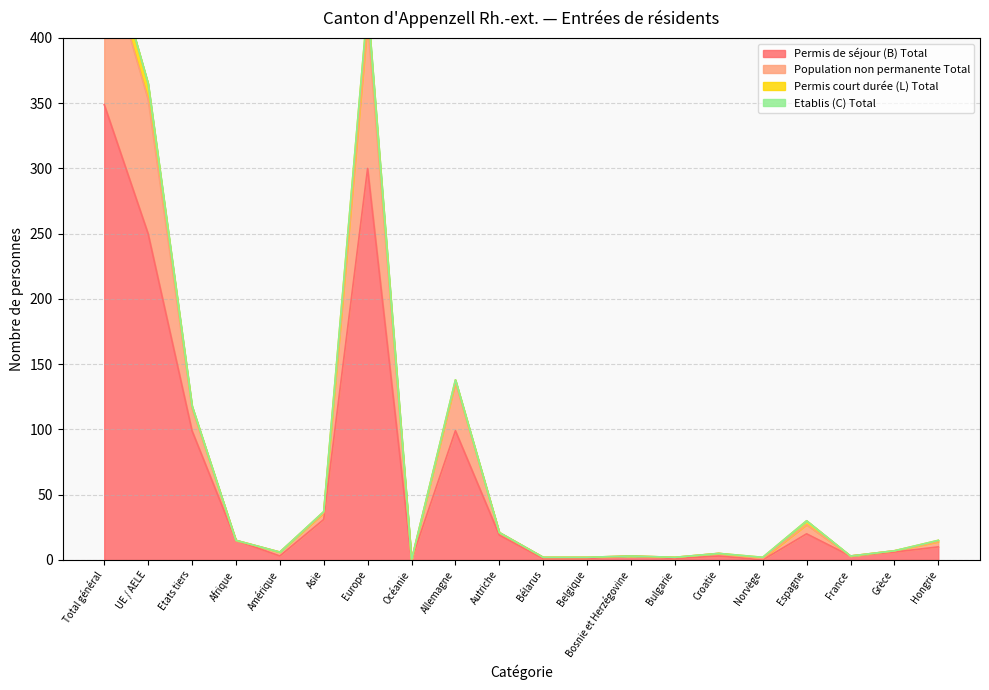

At which label is Permis de séjour (B) Total closest to 174?

Etats tiers